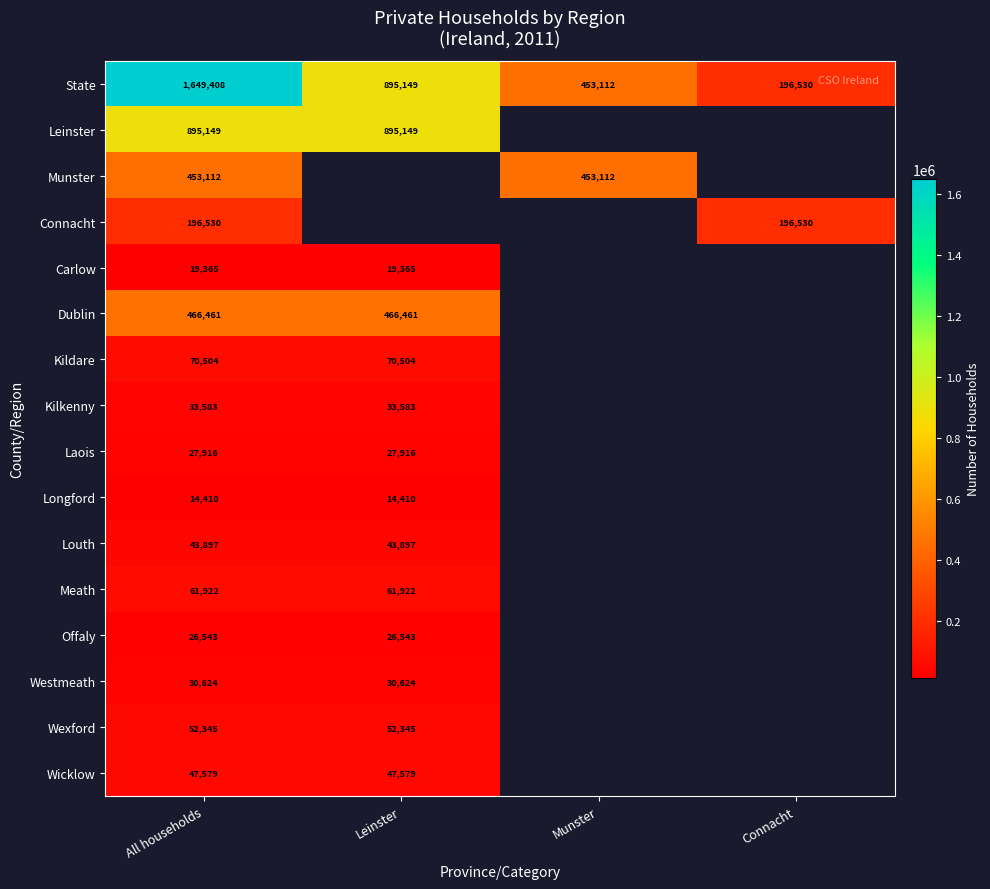

Where is State nearest to the value 922969?

Leinster